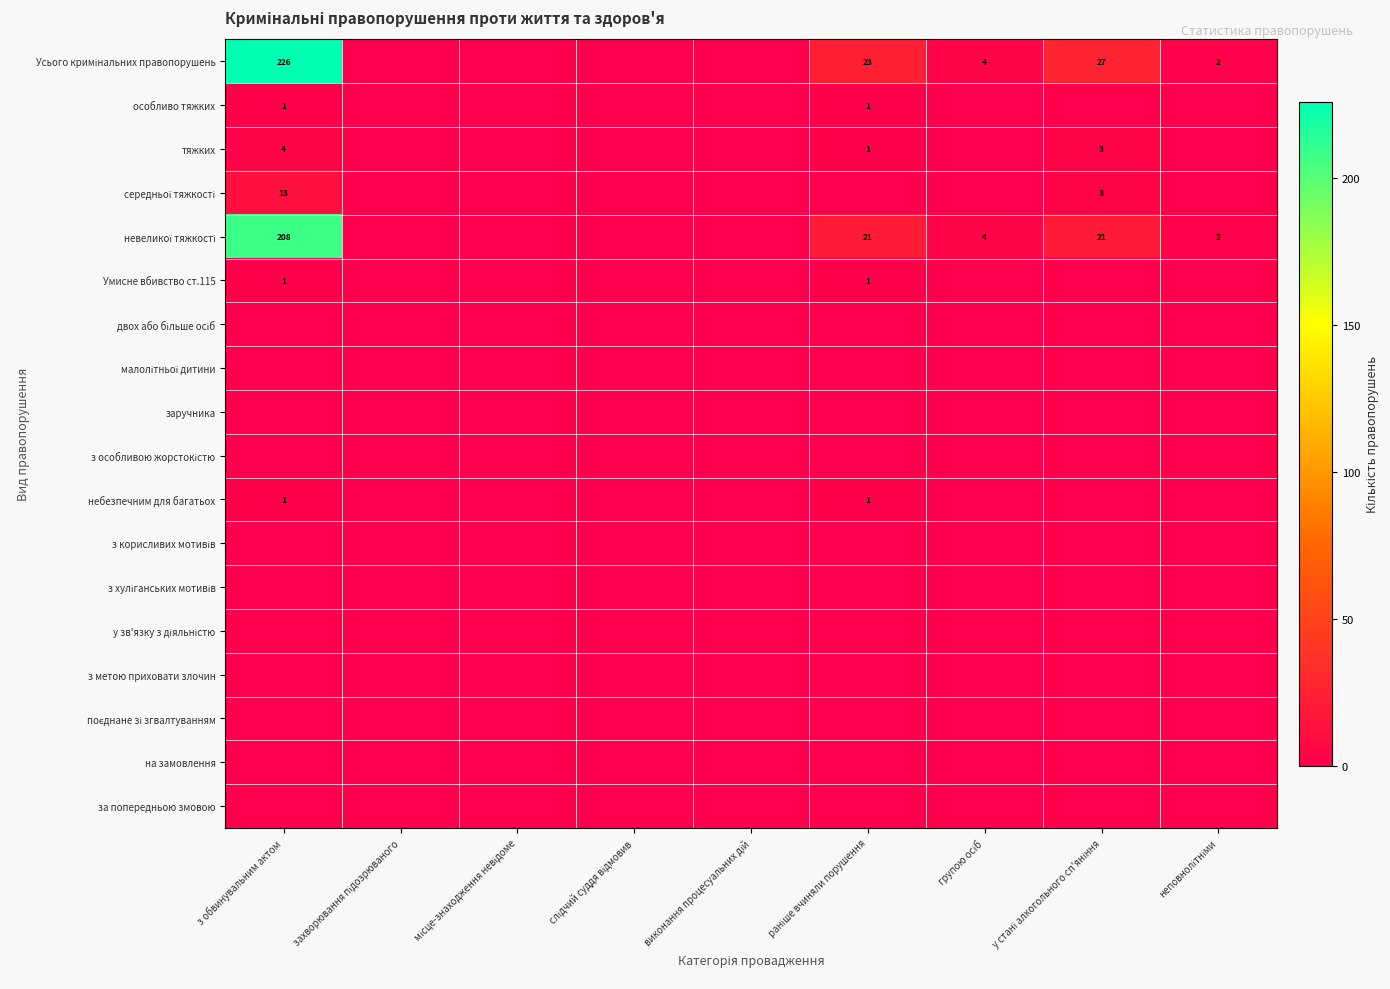

At which label does тяжких reach its minimum?

захворювання підозрюваного